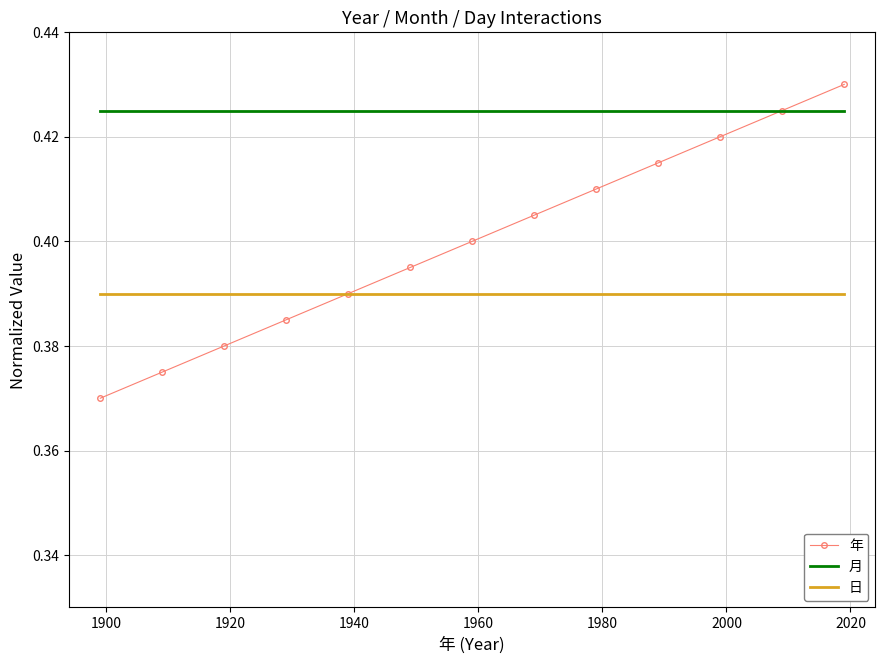

Rank the series by their average value, from highest to lowest.

月, 年, 日